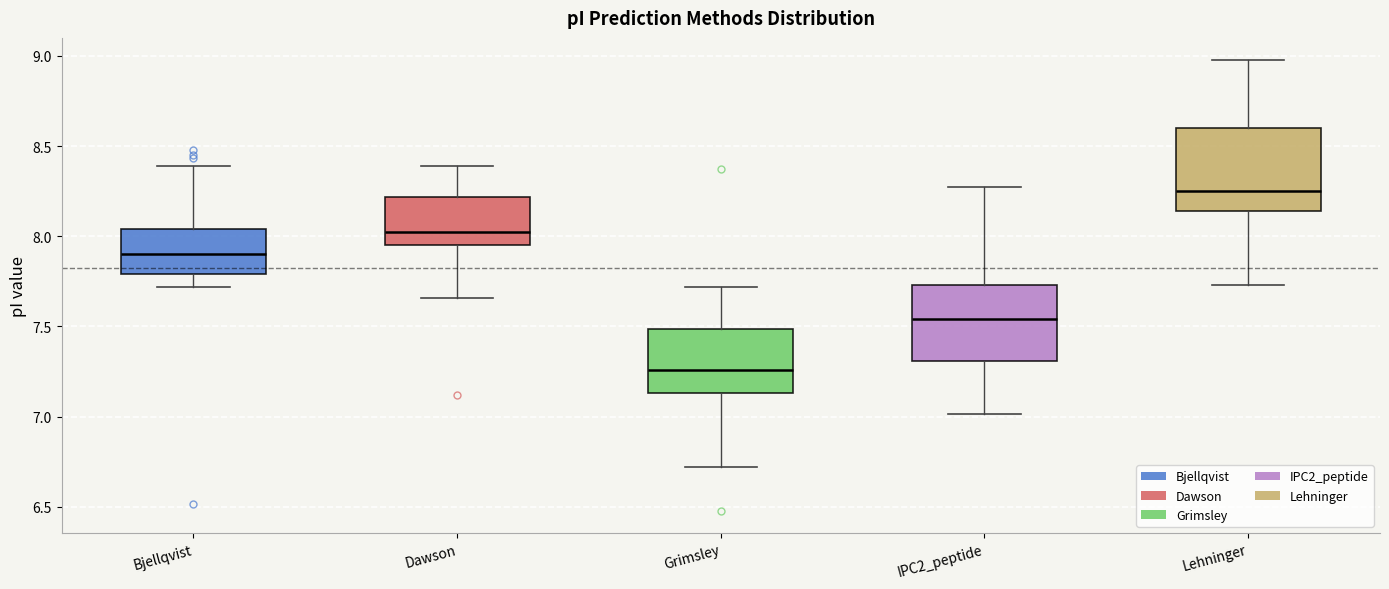

Where is the lower edge of the box for Lehninger on the y-axis? The values are not printed on the chart, so give them approximately, as read against the axis.

8.15